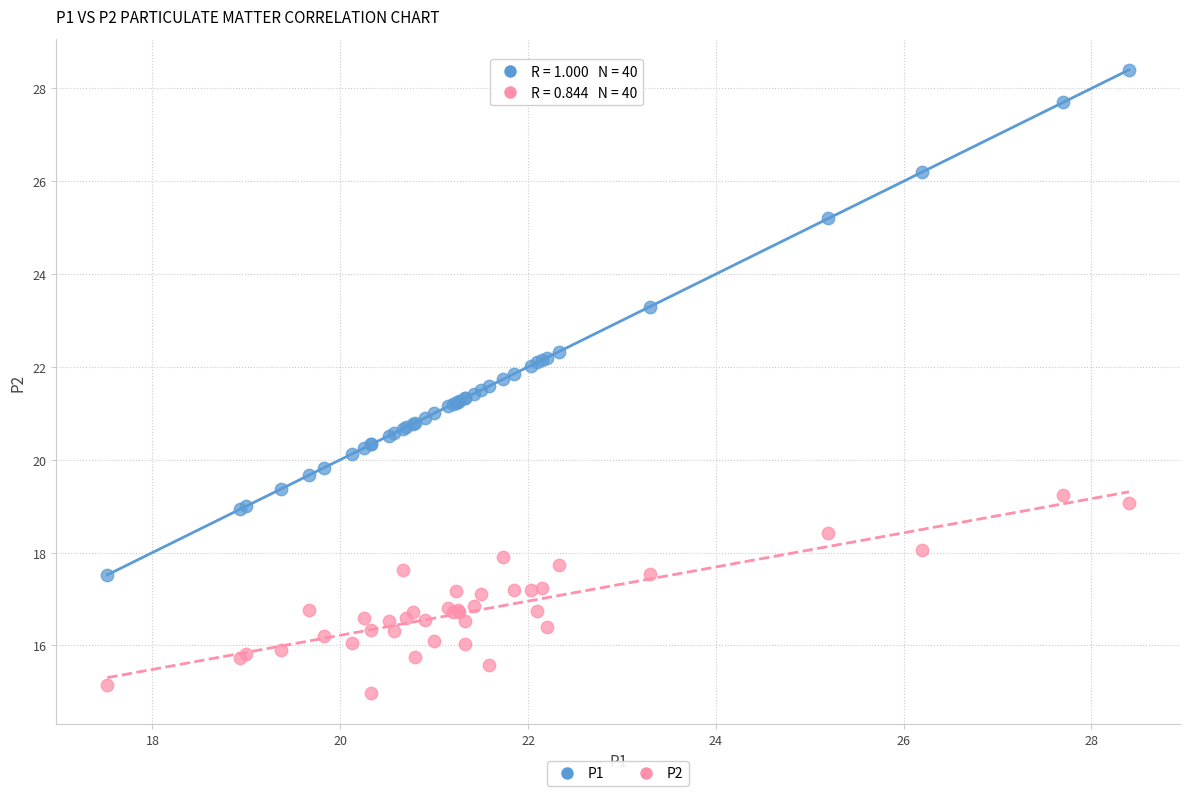

Which series contains the highest Y value?

P1